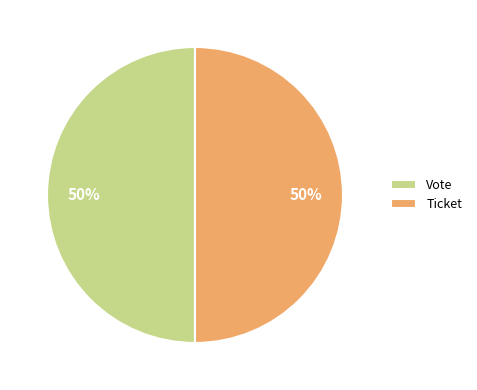

Approximately how many times larger is the value at Vote compared to Ticket?

1.0